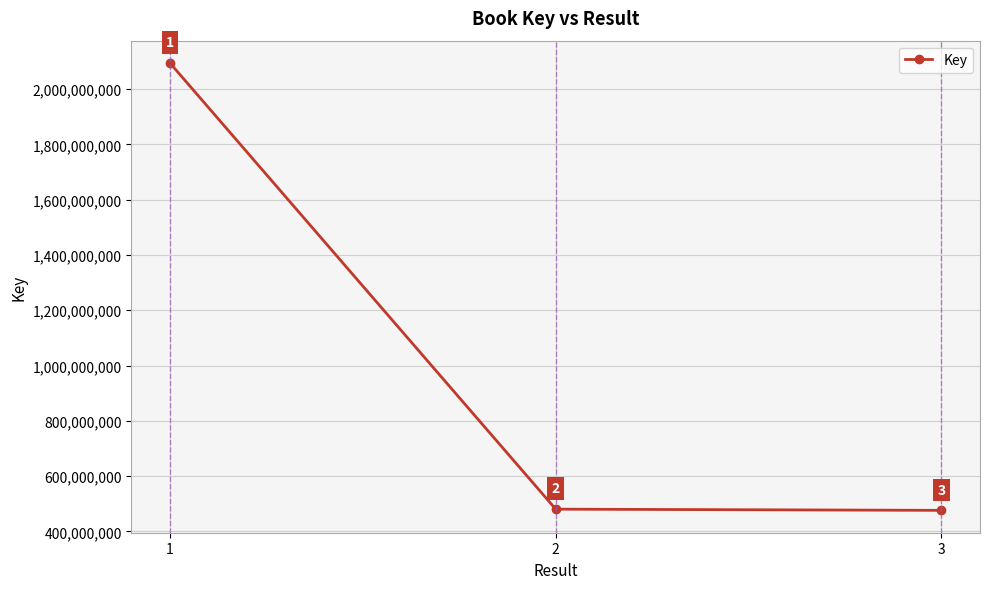

At which label does the data first exceed 480392121?

1